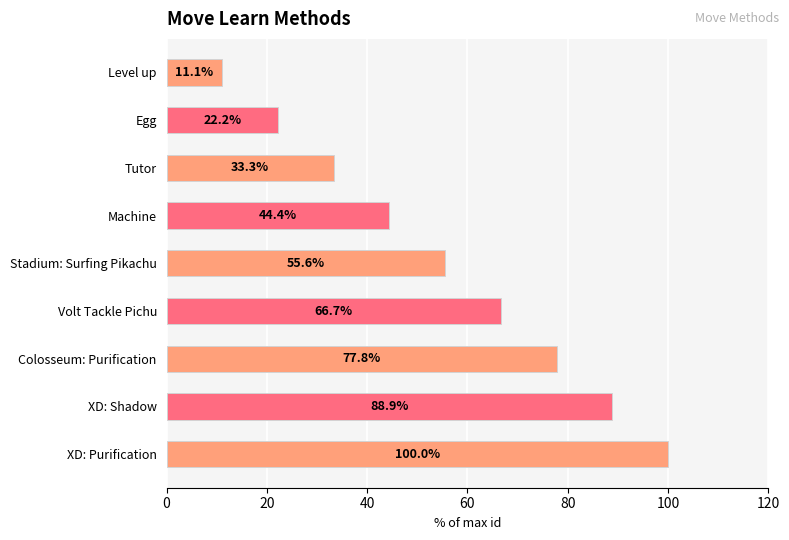

Does the chart contain stacked bars?

No